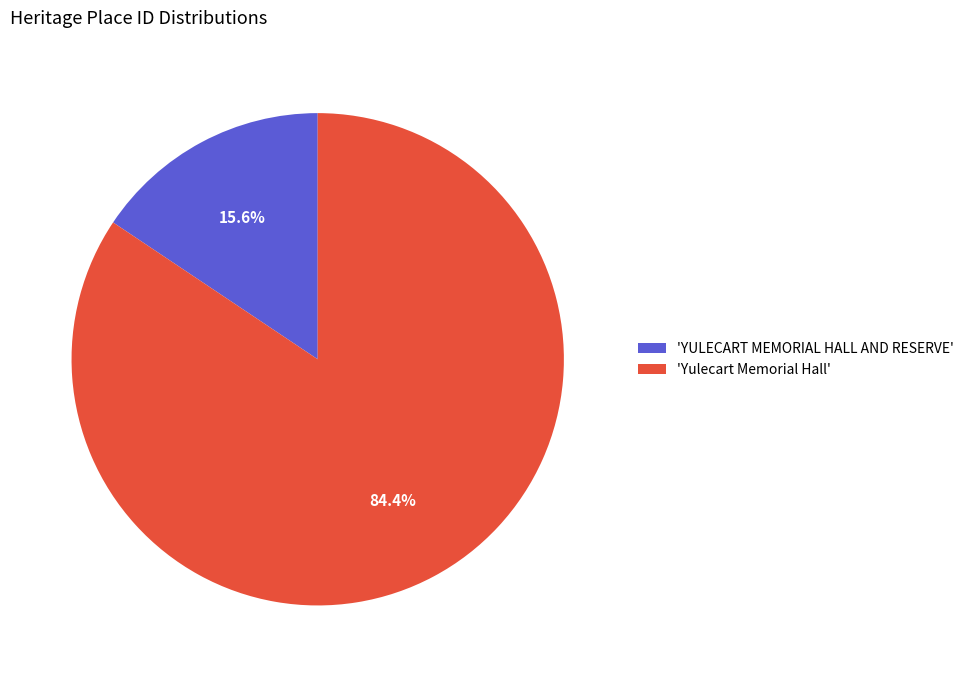

Is there any slice that represents more than half of the pie?

Yes